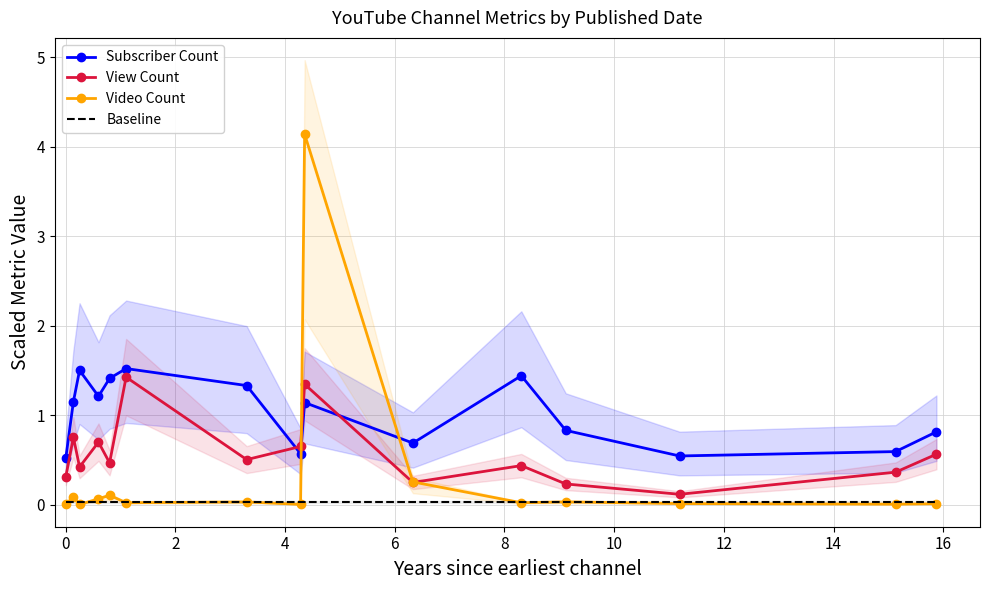

At how many categories does at least one series exceed 0?

15